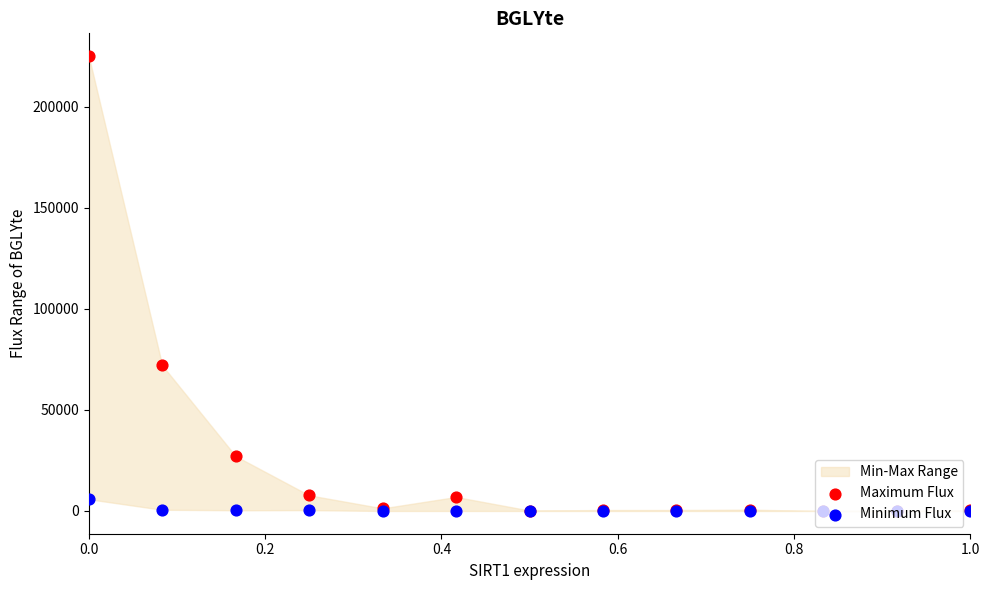

Which series contains the highest Y value?

Maximum Flux